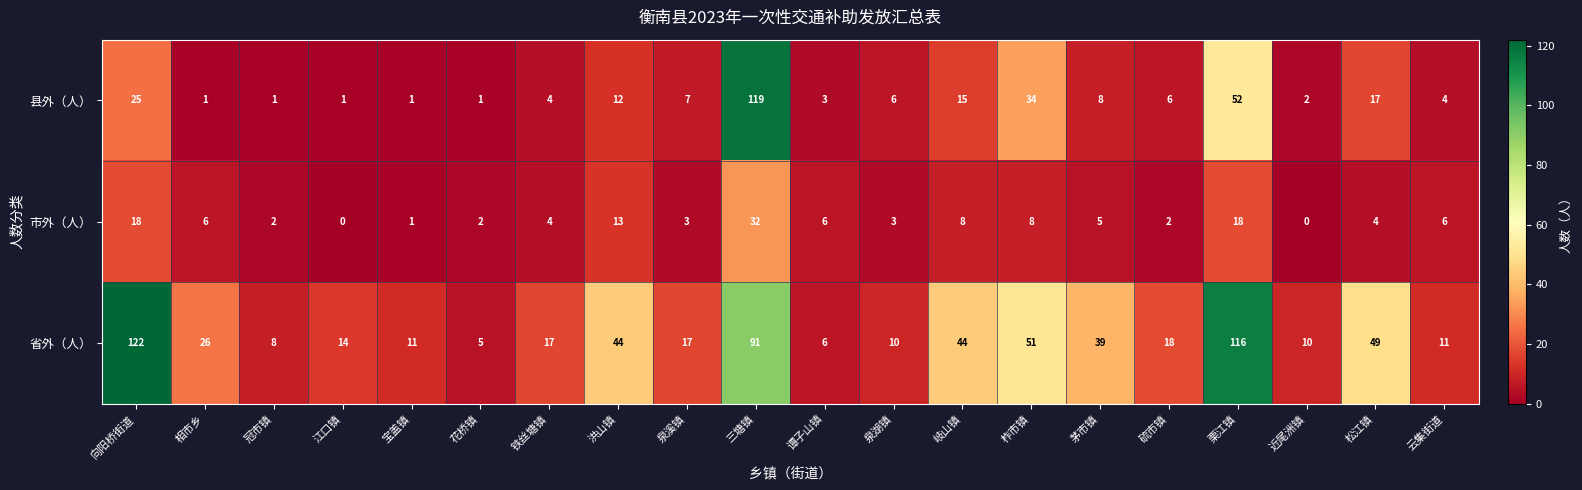

At which label does 省外（人） first exceed 18?

向阳桥街道